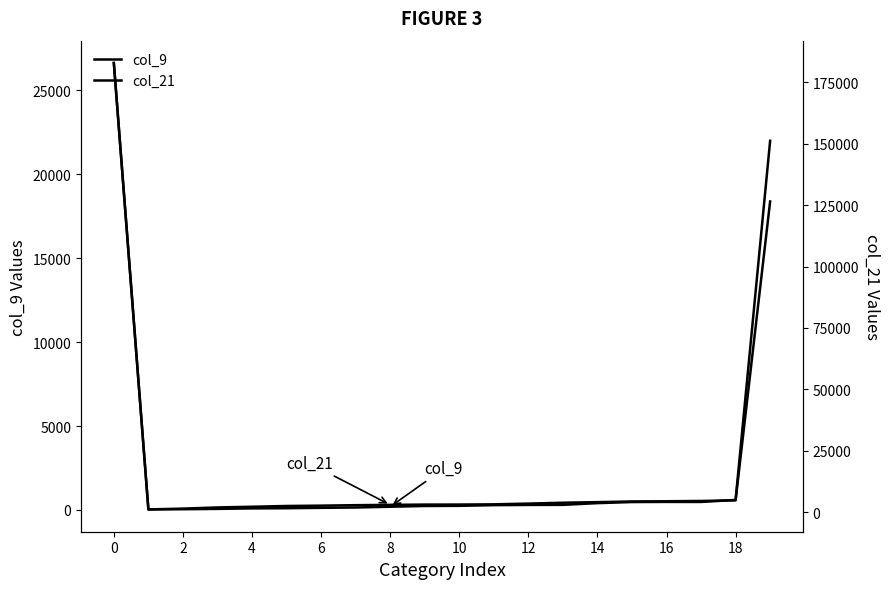

Rank the series by their average value, from highest to lowest.

col_21, col_9